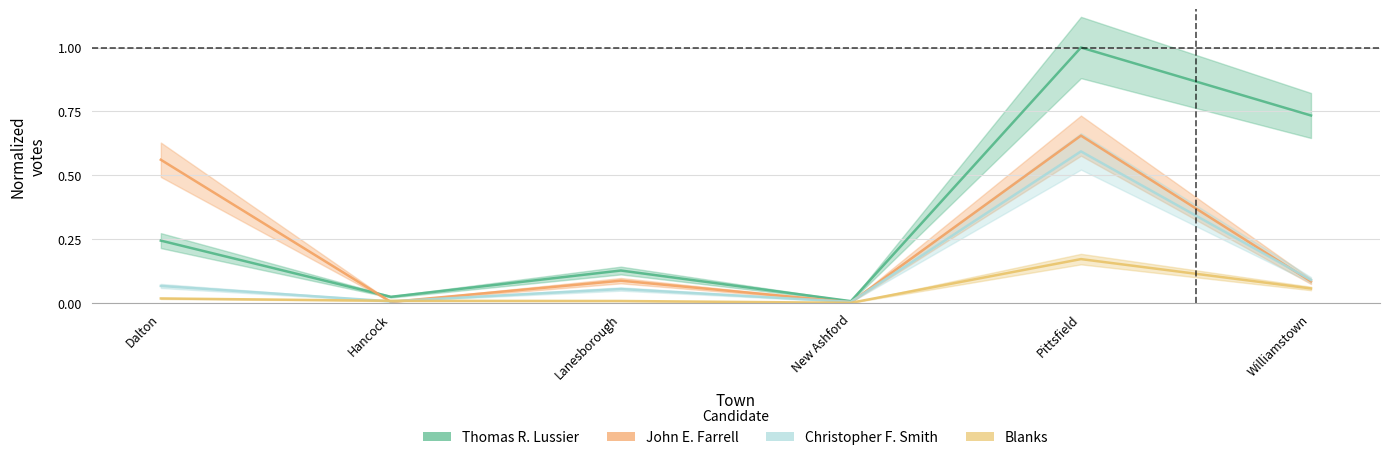

True or false: Thomas R. Lussier has a value of 1.6 at Pittsfield.

False